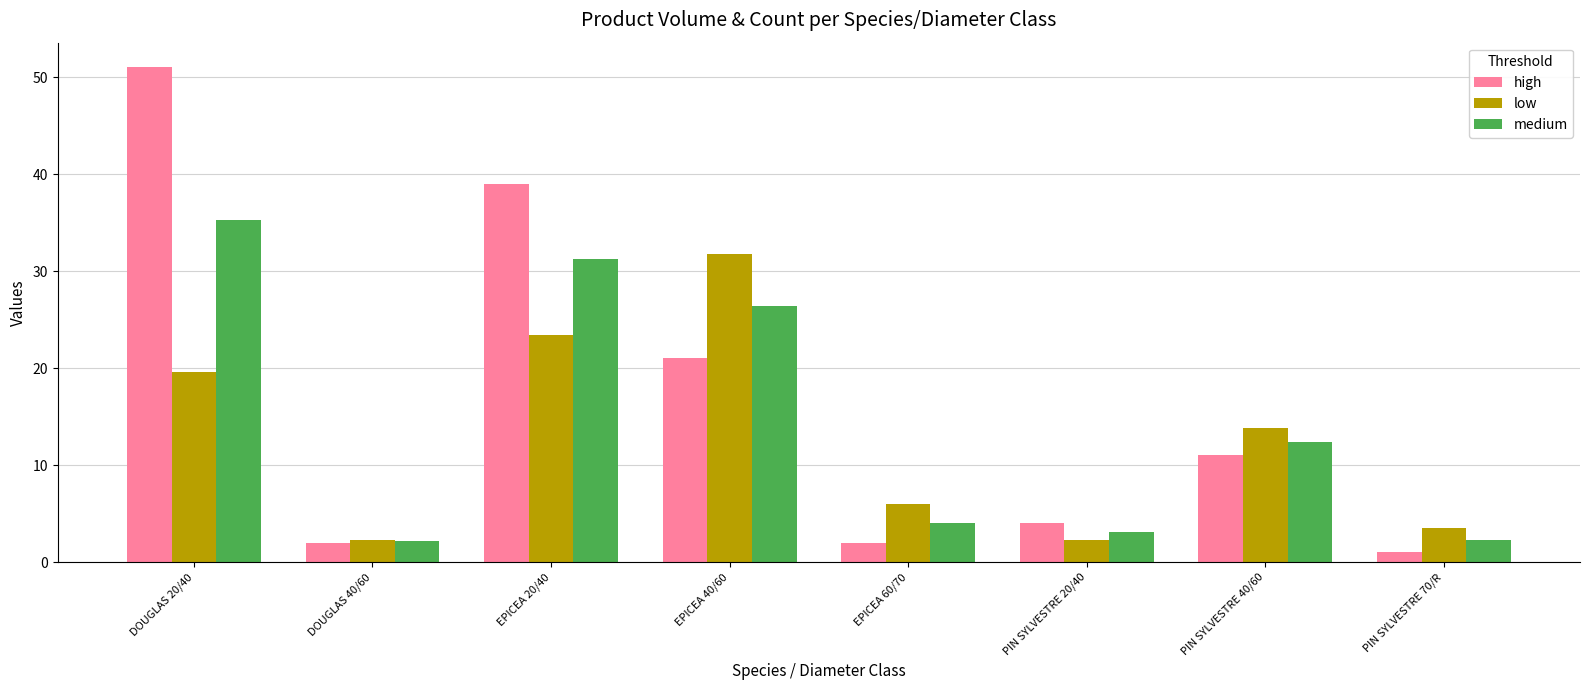

How many groups of bars are there?

8